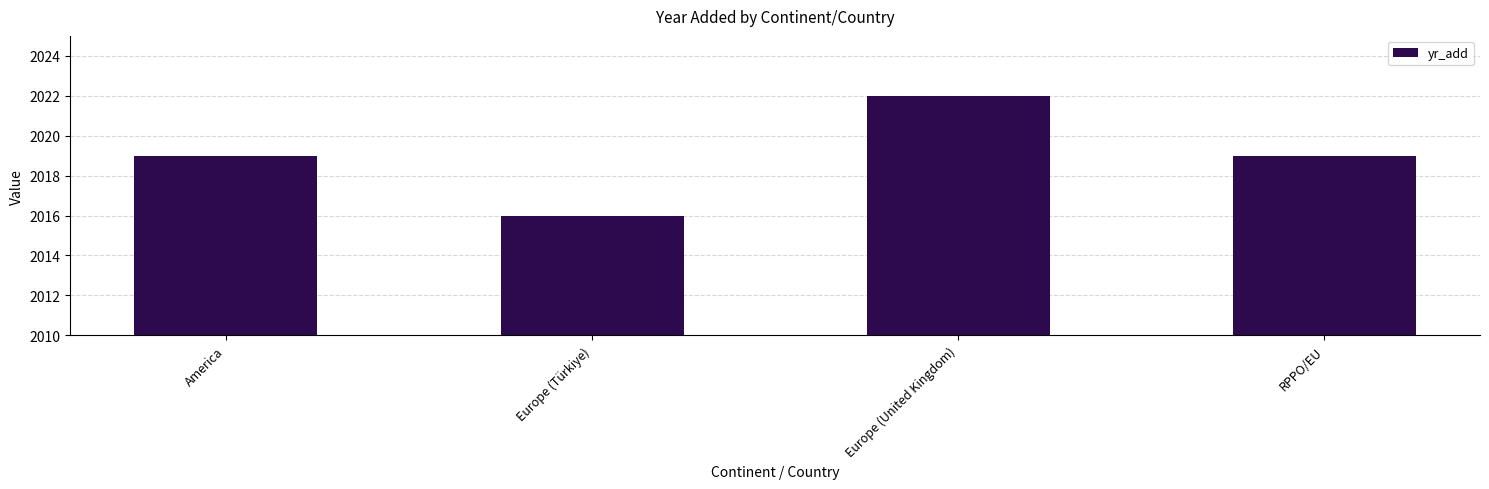

What is the smallest value displayed?

2016